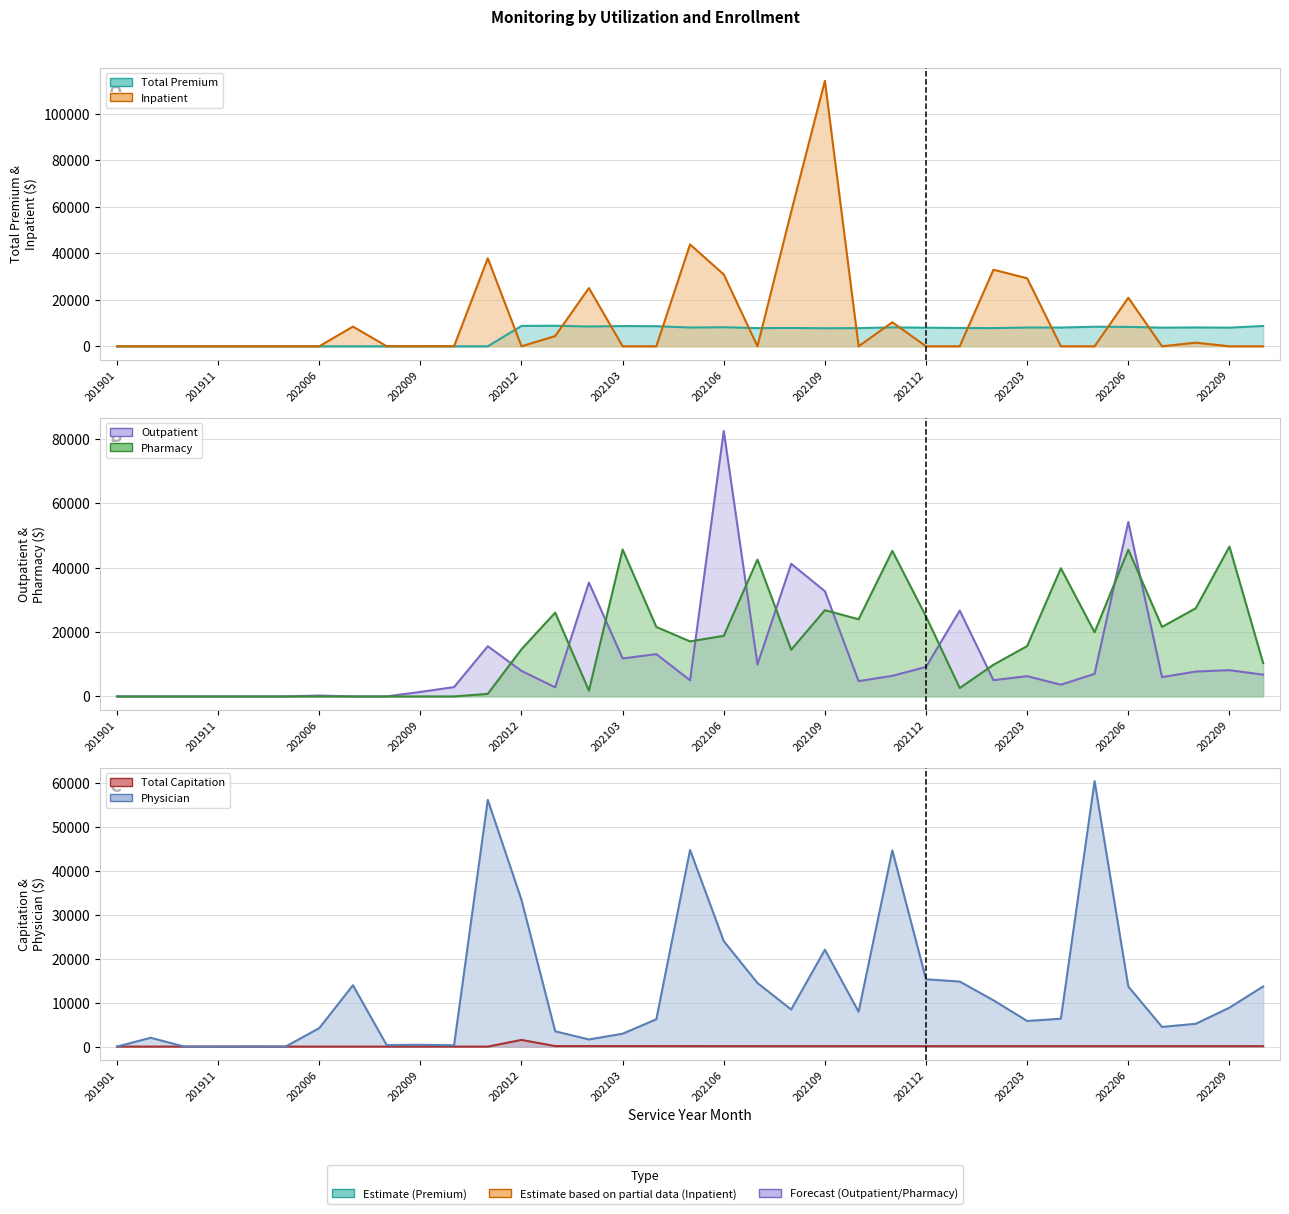

Which series has the widest spread of values?

Inpatient line